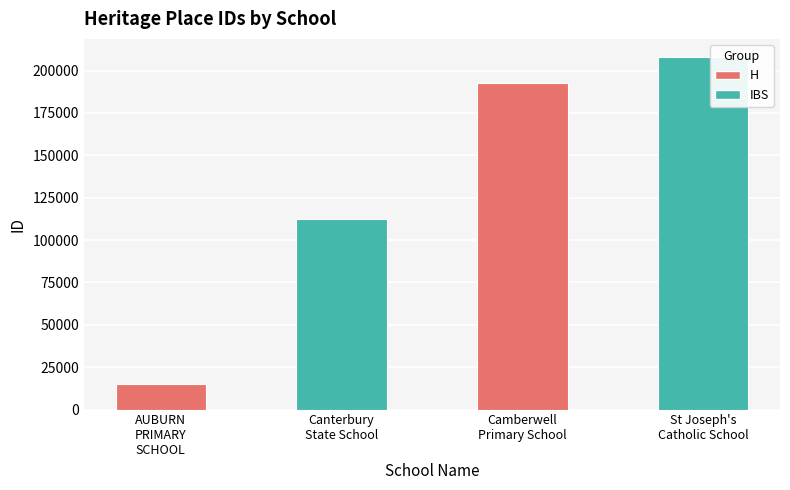

Which label corresponds to the largest value in the chart?

St Joseph's
Catholic School